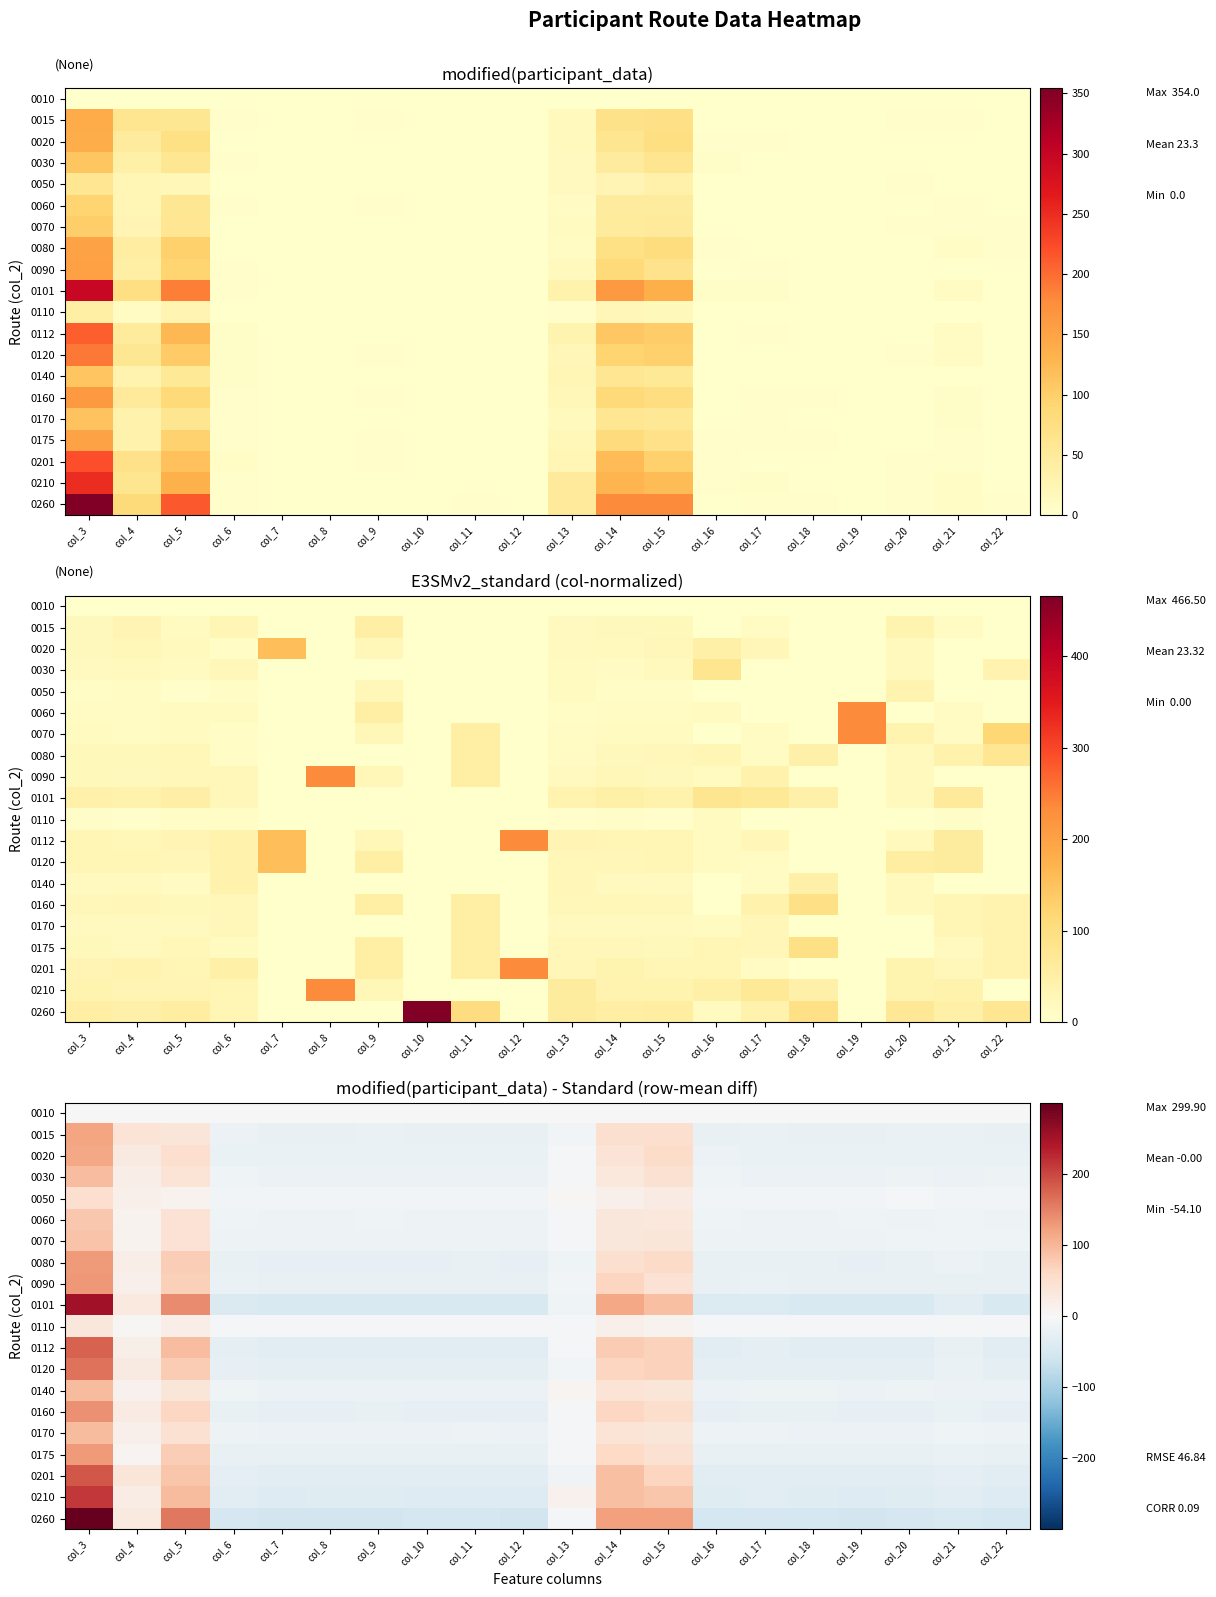

Between col_11 and col_10, which is larger?

col_11